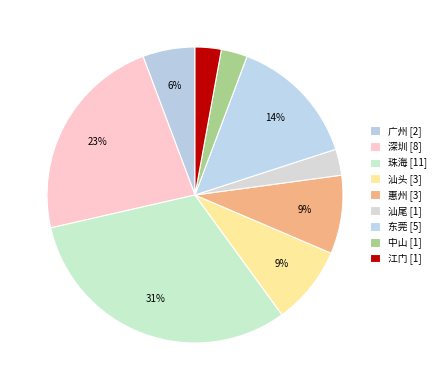

Count the number of slices in the pie.

9